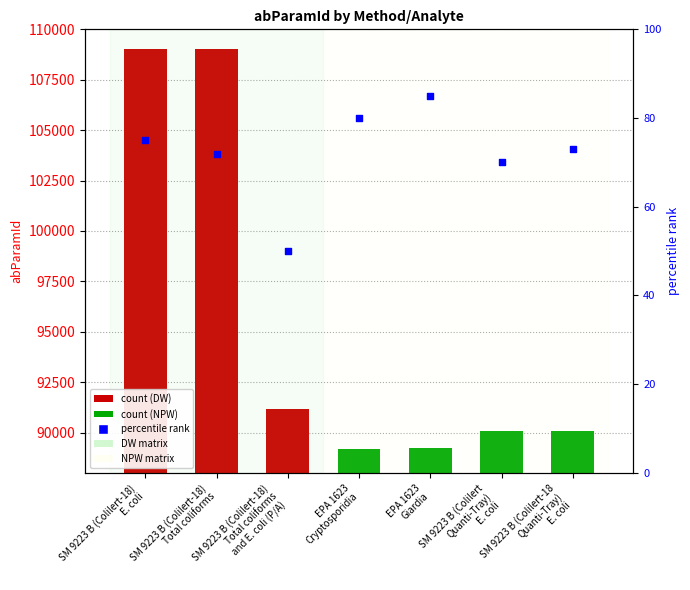

Between SM 9223 B (Colilert
Quanti-Tray)
E. coli and SM 9223 B (Colilert-18)
E. coli, which is larger?

SM 9223 B (Colilert-18)
E. coli